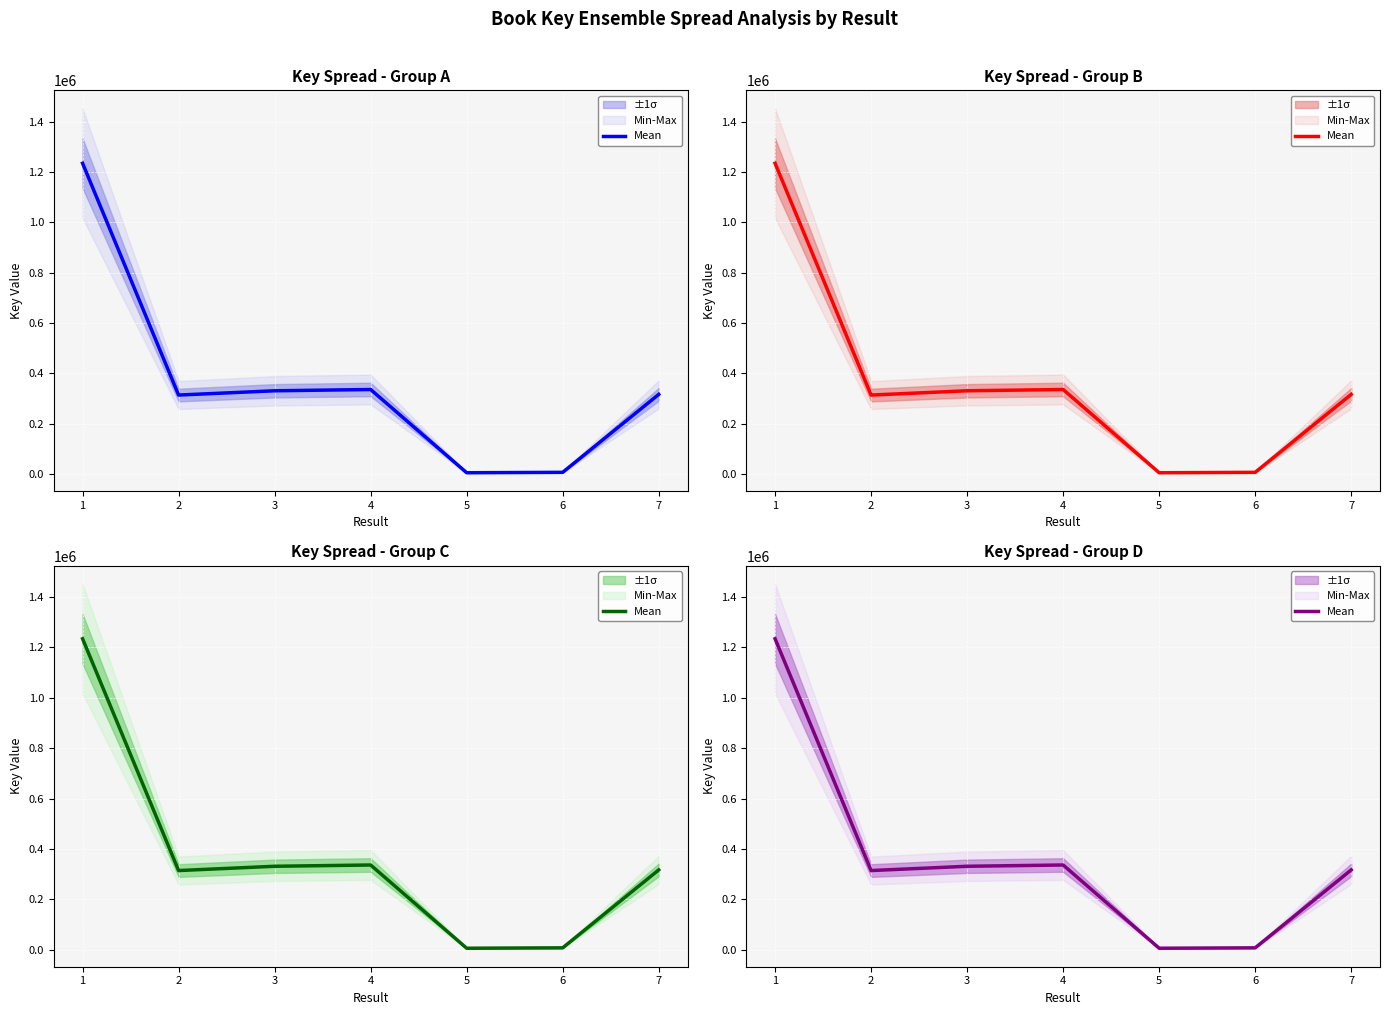

Which category has the highest value across all series?

1